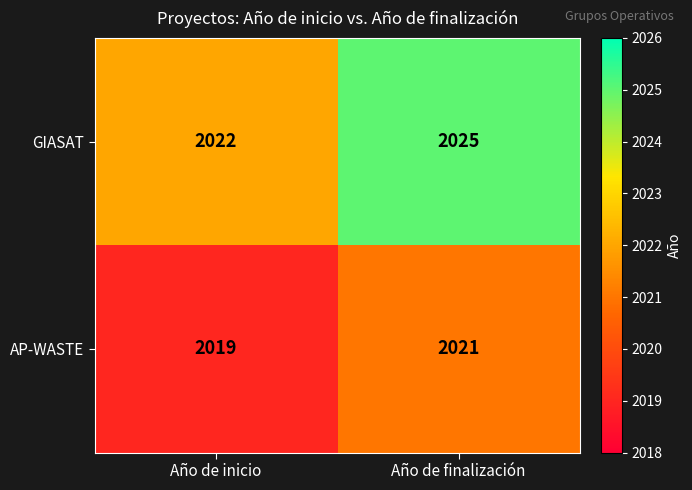

What is the greatest value displayed?

2025